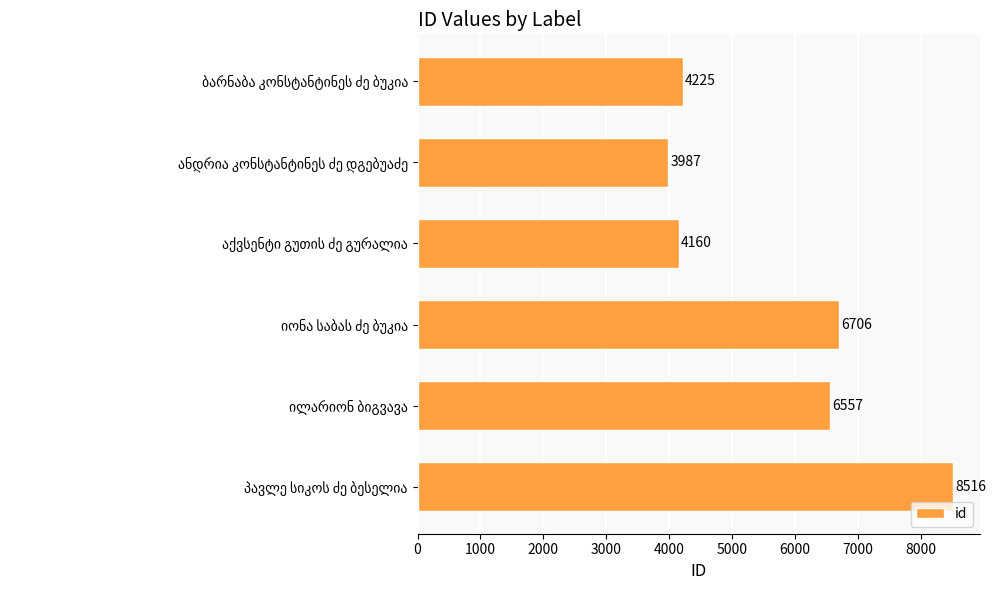

Are the bars grouped side by side (vs. stacked)?

No